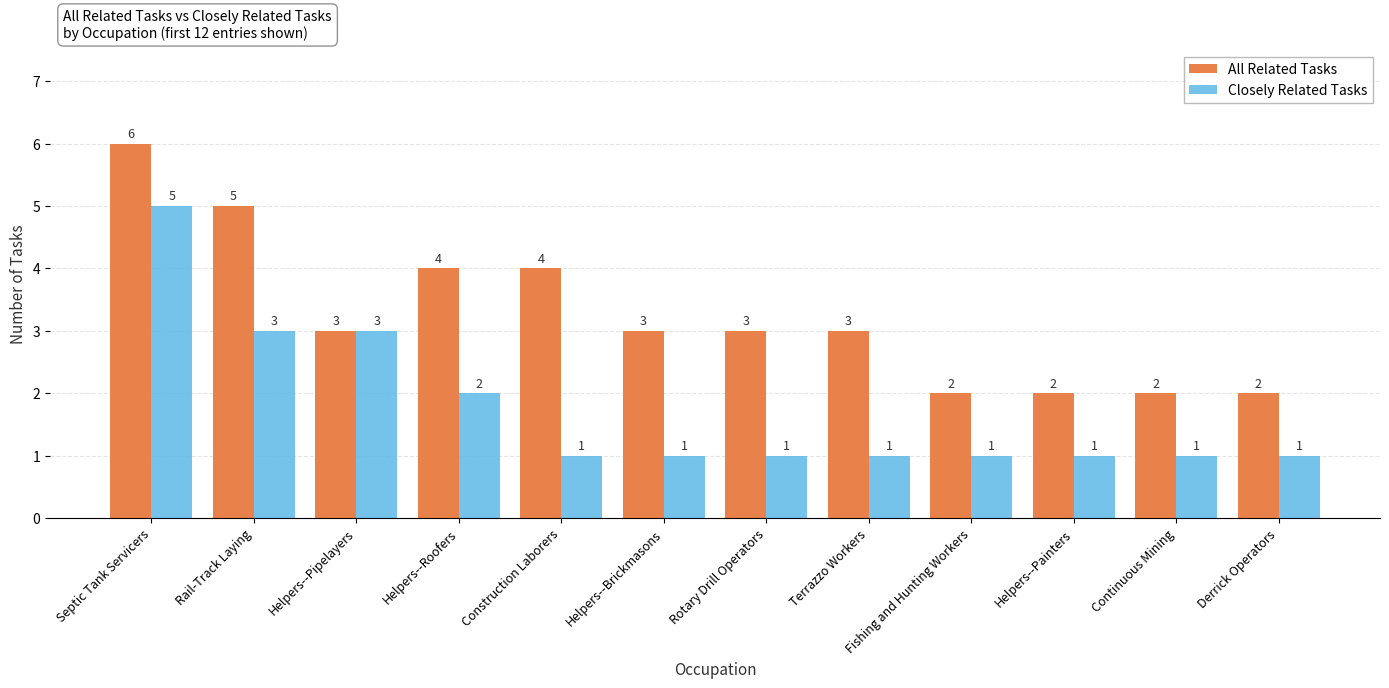

The Closely Related Tasks series shows 1 at Helpers--Brickmasons. True or false?

True